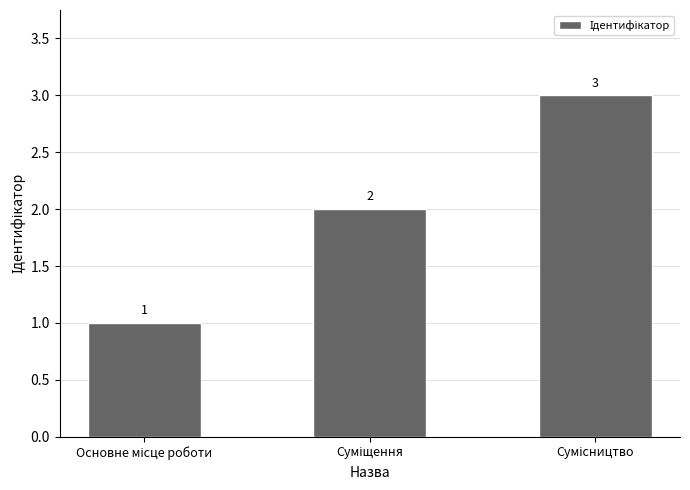

What is the sum of all values?

6